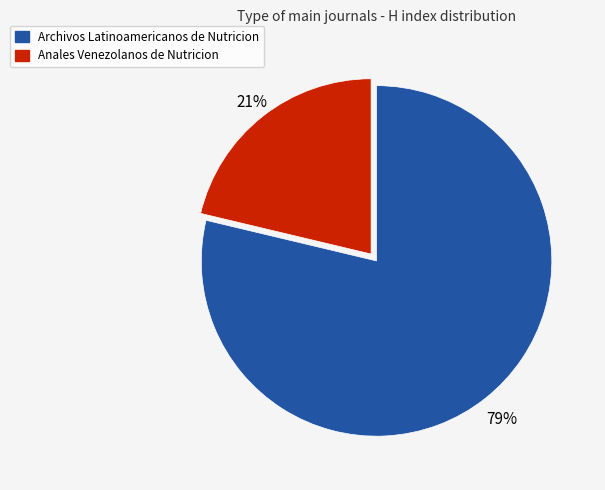

To the nearest percent, what is the average slice percentage?

50%